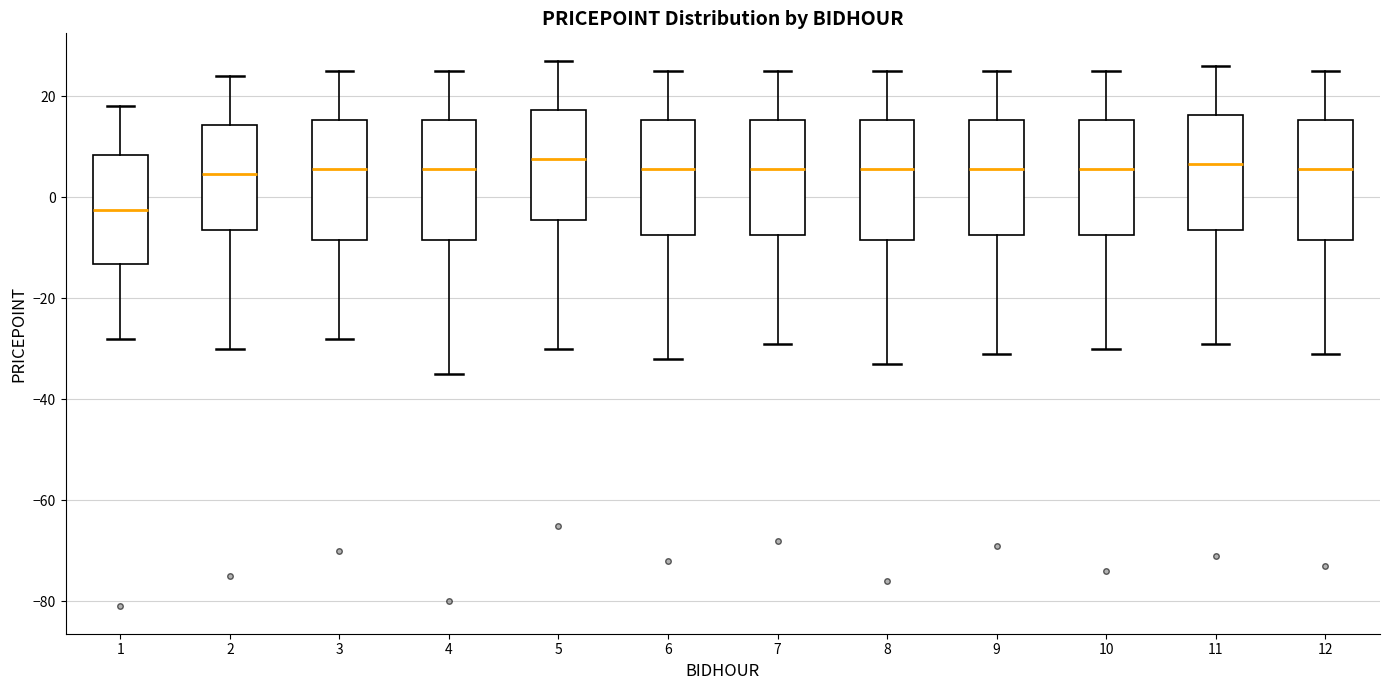

Reading left to right, read every box against the y-axis: the position of its median line, the range the box covers, and the ends of its whiskers. The values are not printed on the chart, so give them approximately, as read against the axis.

1: median -2, box -14 to 8, whiskers -28 to 18
2: median 4, box -6 to 14, whiskers -30 to 24
3: median 6, box -8 to 16, whiskers -28 to 26
4: median 6, box -8 to 16, whiskers -34 to 26
5: median 8, box -4 to 18, whiskers -30 to 28
6: median 6, box -8 to 16, whiskers -32 to 26
7: median 6, box -8 to 16, whiskers -28 to 26
8: median 6, box -8 to 16, whiskers -32 to 26
9: median 6, box -8 to 16, whiskers -30 to 26
10: median 6, box -8 to 16, whiskers -30 to 26
11: median 6, box -6 to 16, whiskers -28 to 26
12: median 6, box -8 to 16, whiskers -30 to 26